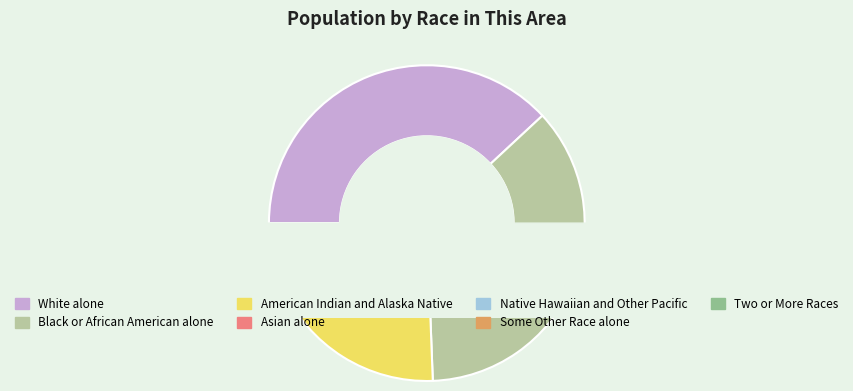

Does any single category account for the majority?

No